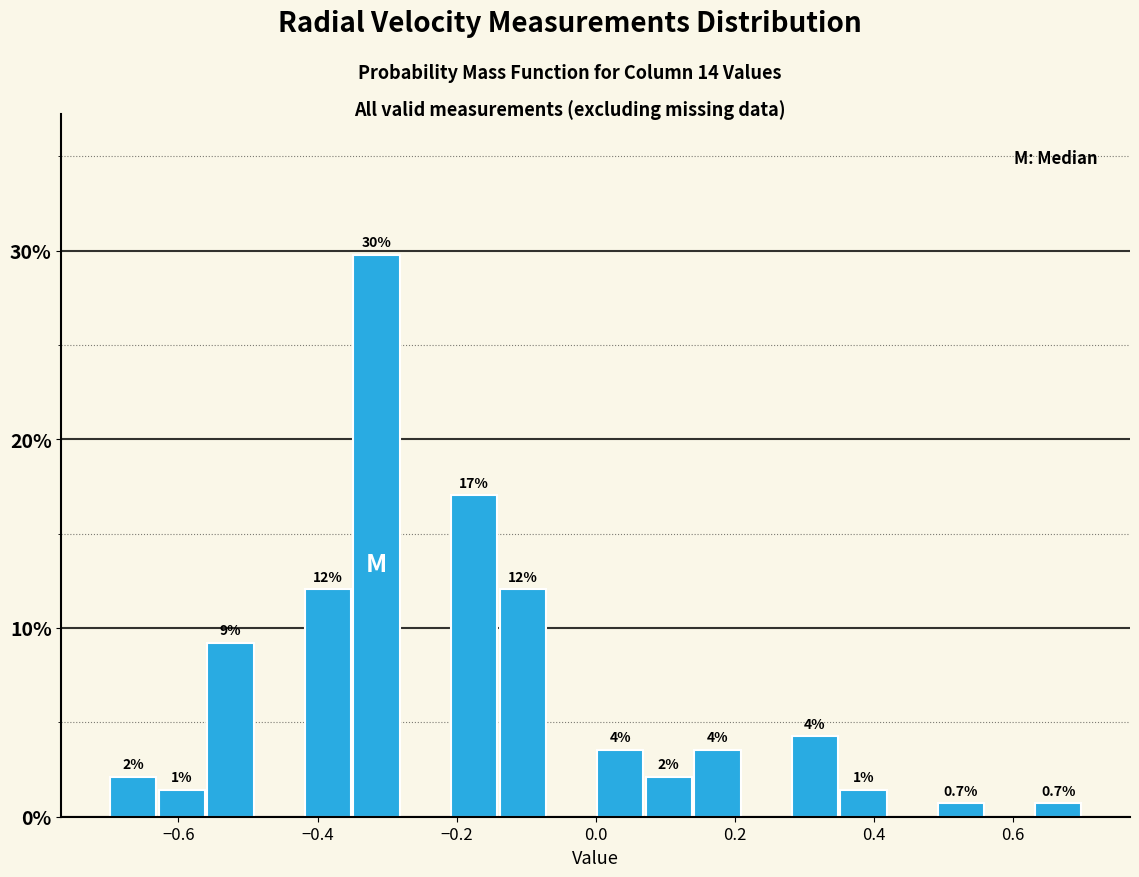

Read against the x-axis, roughly where is the centre of the tallest bar?

-0.32